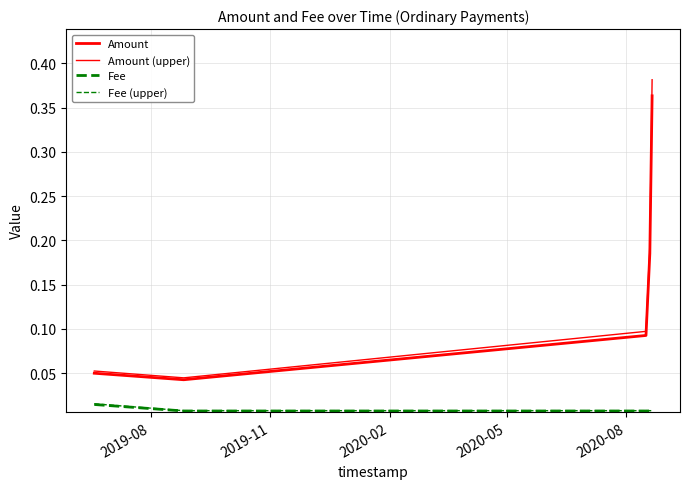

Reading right to left, list all the values displayed in this chart.

Amount: 0.4	0.2	0.1	0.0	0.1
Amount (upper): 0.4	0.2	0.1	0.0	0.1
Fee: 0.0	0.0	0.0	0.0	0.0
Fee (upper): 0.0	0.0	0.0	0.0	0.0